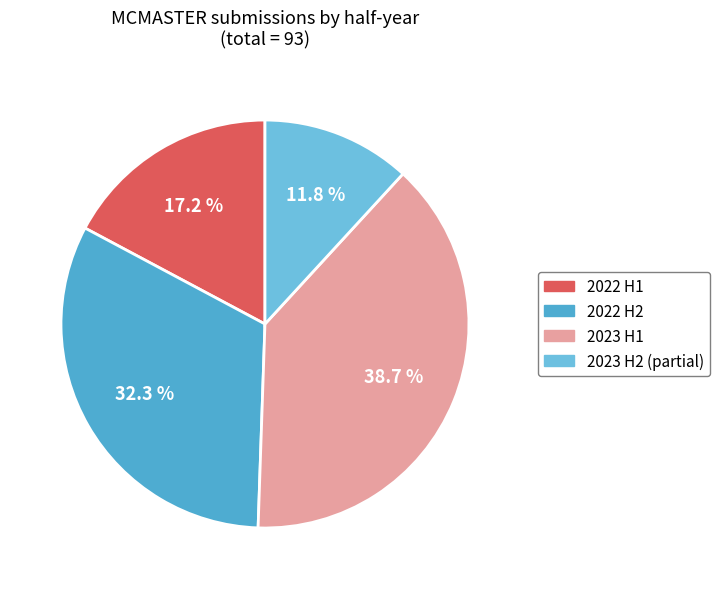

How many segments does this pie chart have?

4